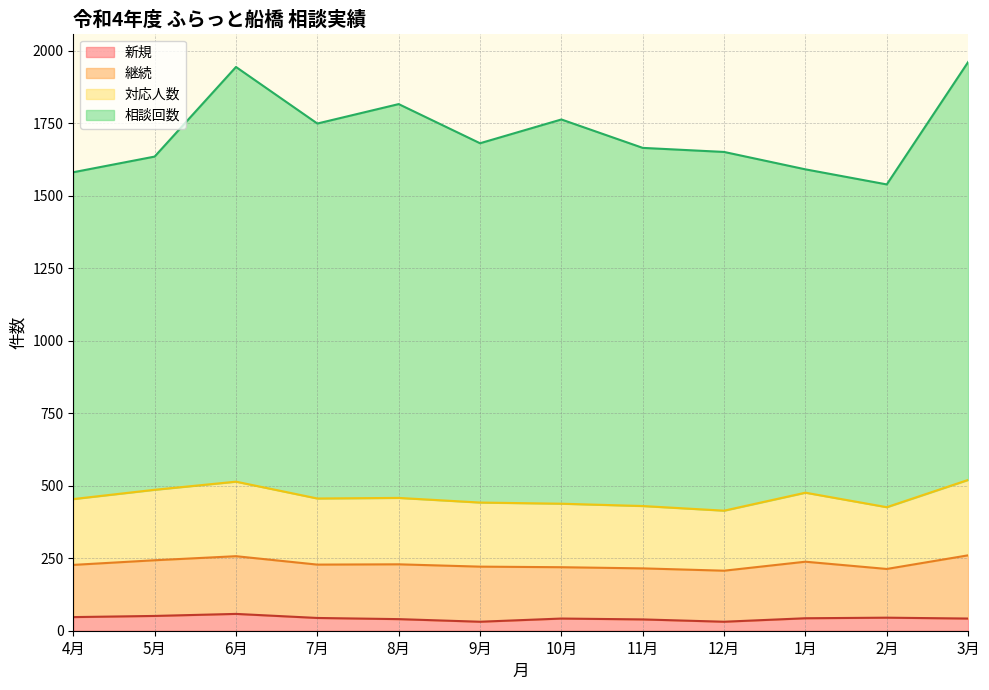

True or false: 新規 has a value of 10 at 8月.

False